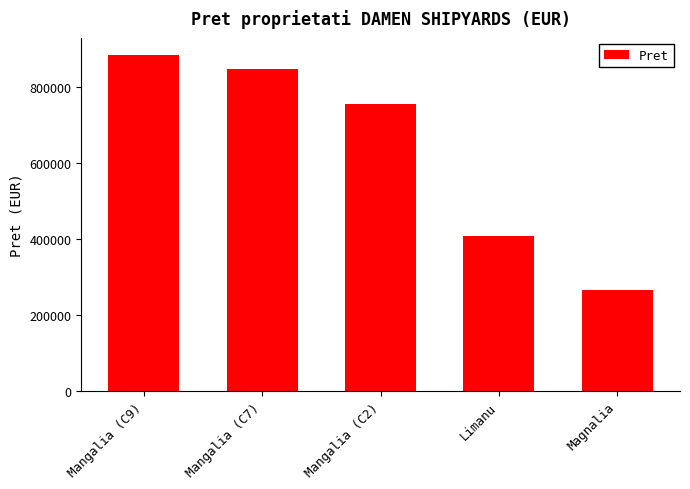

Between Mangalia (C7) and Magnalia, which is larger?

Mangalia (C7)